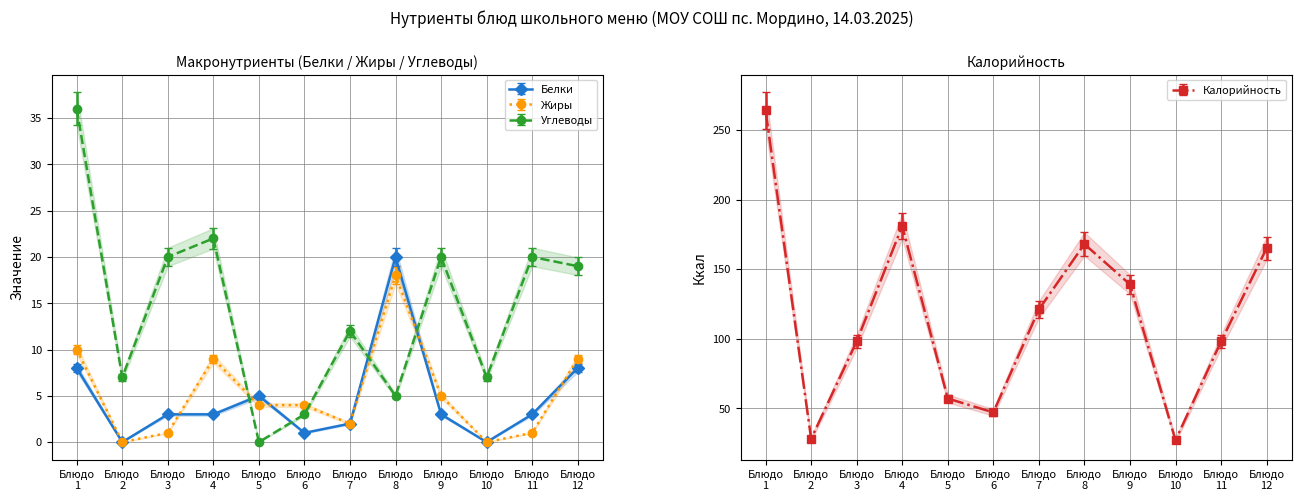

Rank the series by their maximum value, from lowest to highest.

Жиры, Белки, Углеводы, Калорийность